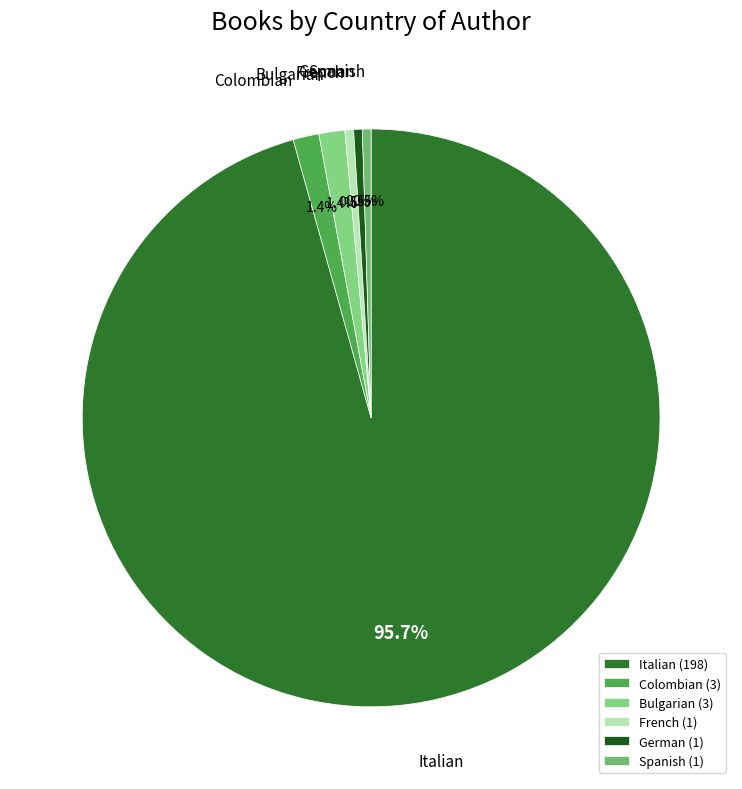

Approximately how many times larger is the value at Bulgarian compared to German?

3.0